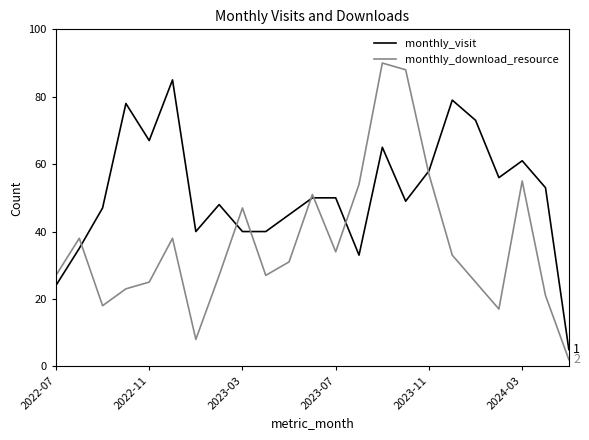

How many lines are shown in the chart?

2